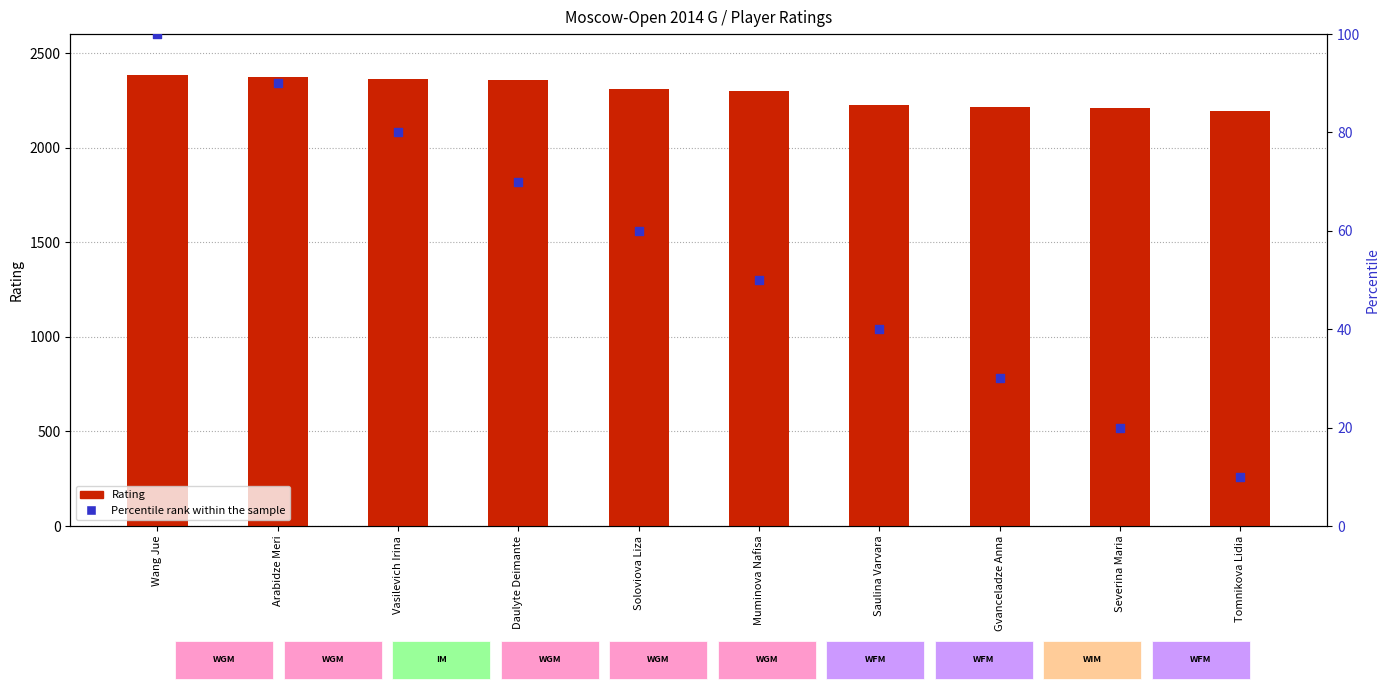

Which series has the largest total across all categories?

Rating